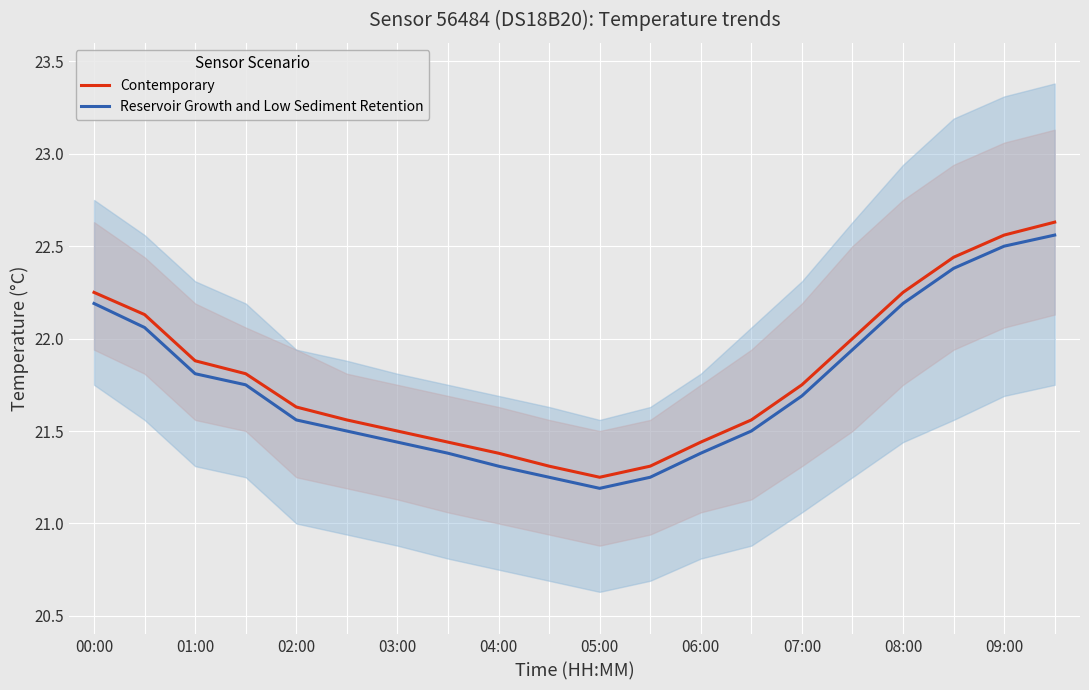

True or false: Contemporary and Reservoir Growth and Low Sediment Retention intersect in this chart.

False